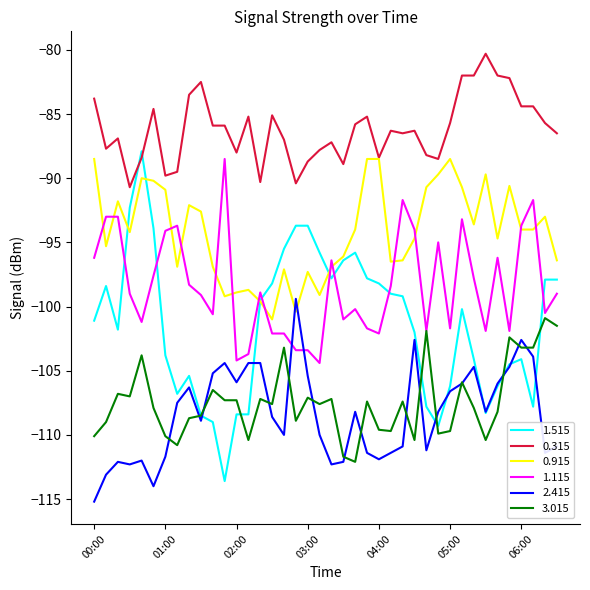

What is the greatest value displayed?

-80.3